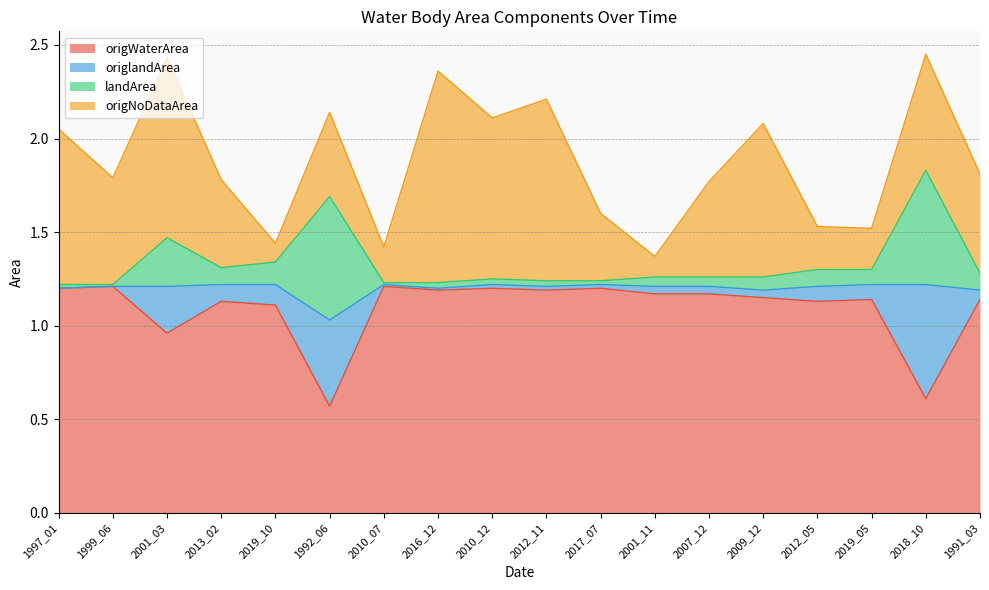

What value does the origWaterArea series have at 2017_07?

1.2